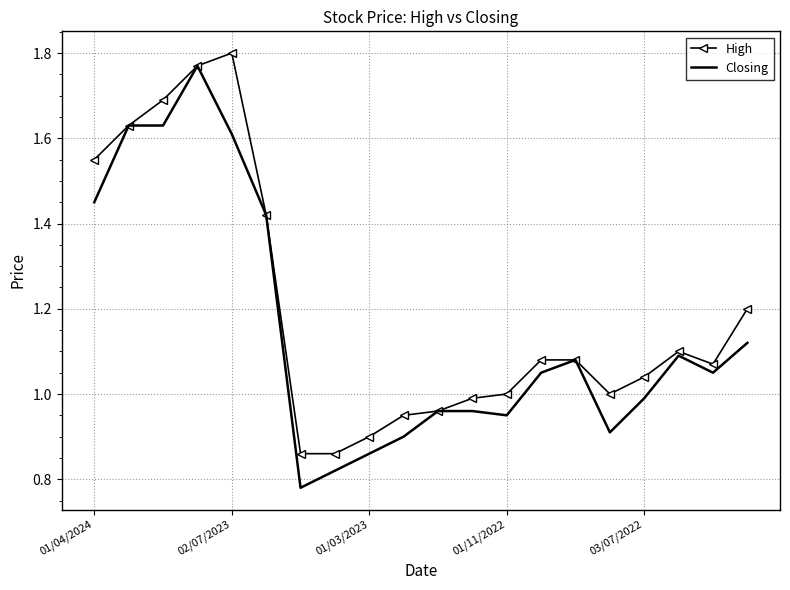

Which series has the largest total across all categories?

High